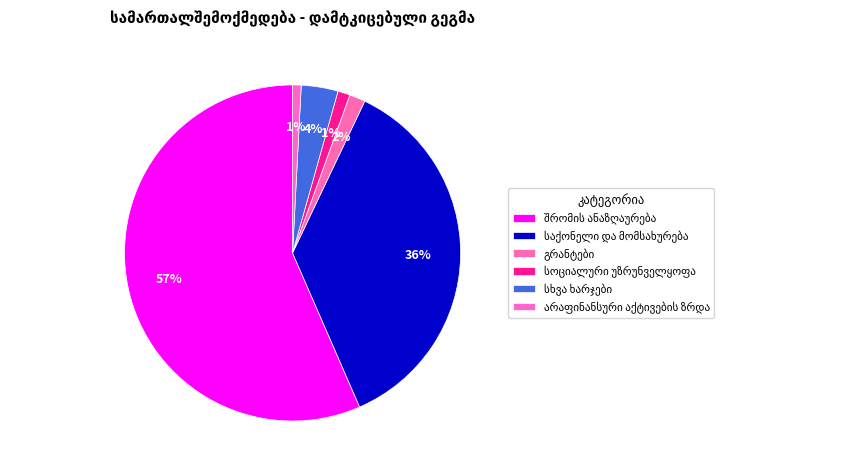

To the nearest percent, what is the difference between the შრომის ანაზღაურება and სუბსიდიები slice percentages?

57%